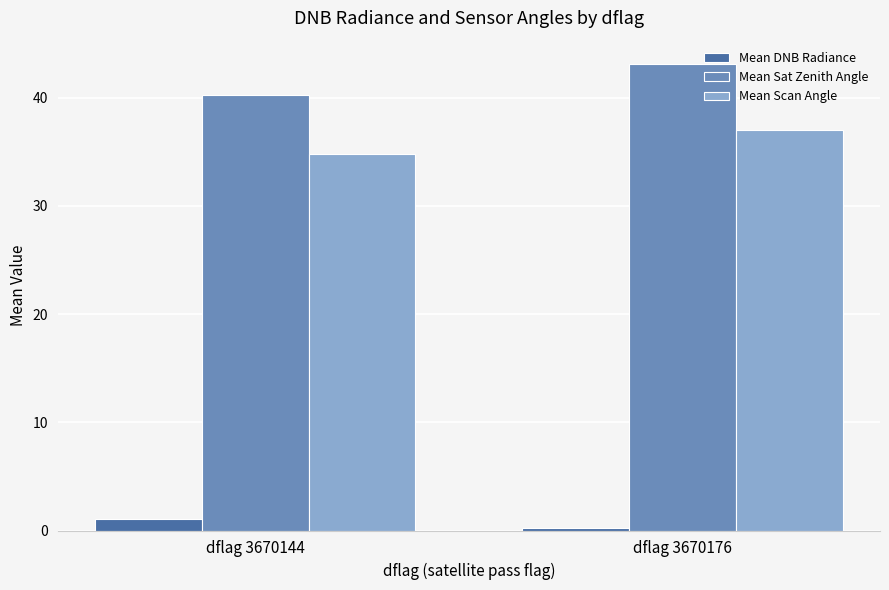

What are all the series names shown in the legend?

Mean DNB Radiance, Mean Sat Zenith Angle, Mean Scan Angle